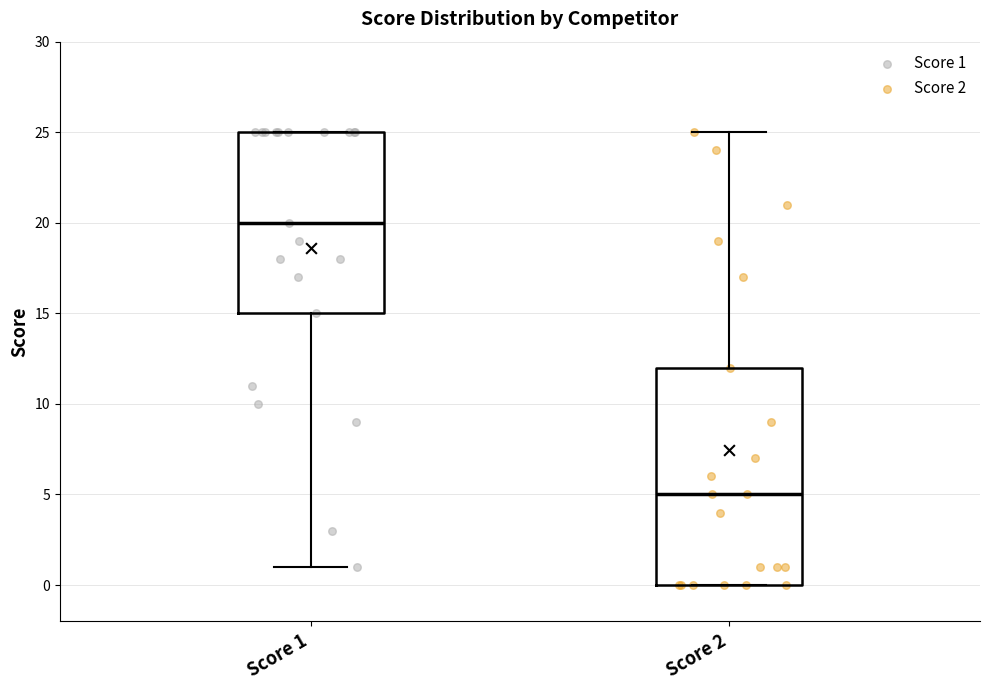

Which box is the tallest, from its lower edge to its upper edge?

Score 2